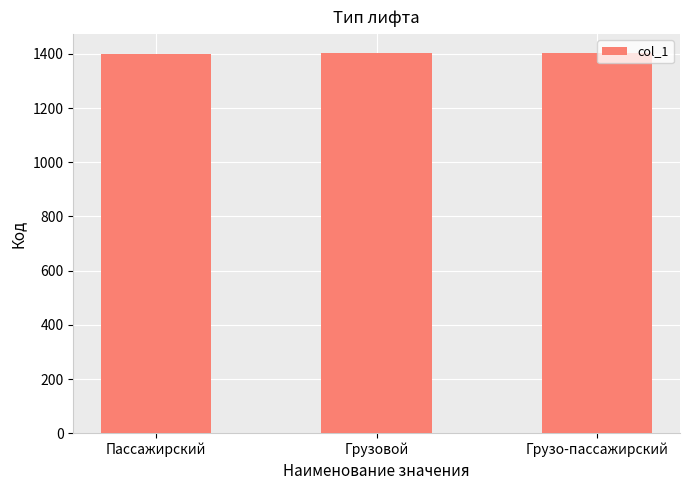

What is the smallest value displayed?

1401